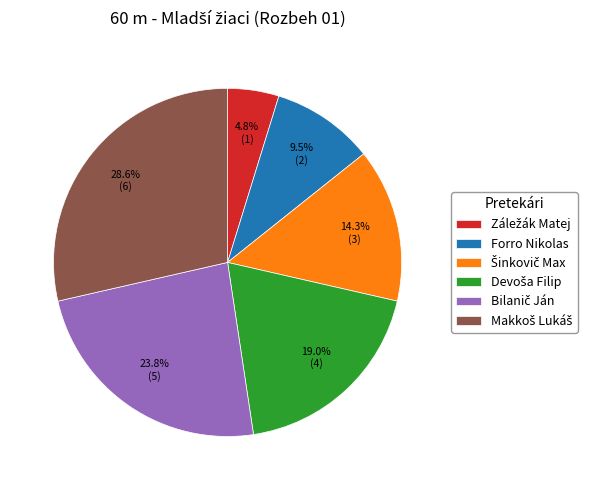

Is there a majority slice in this chart?

No